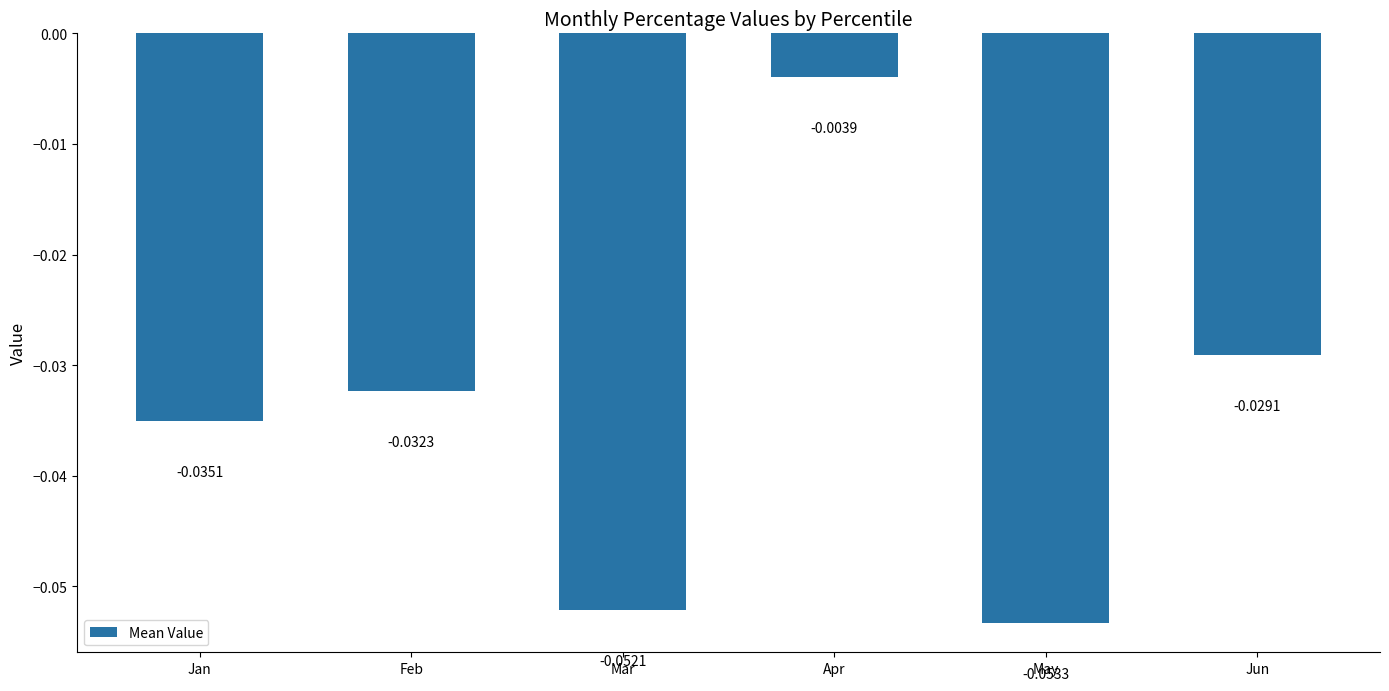

At which label is the value closest to 0?

Apr